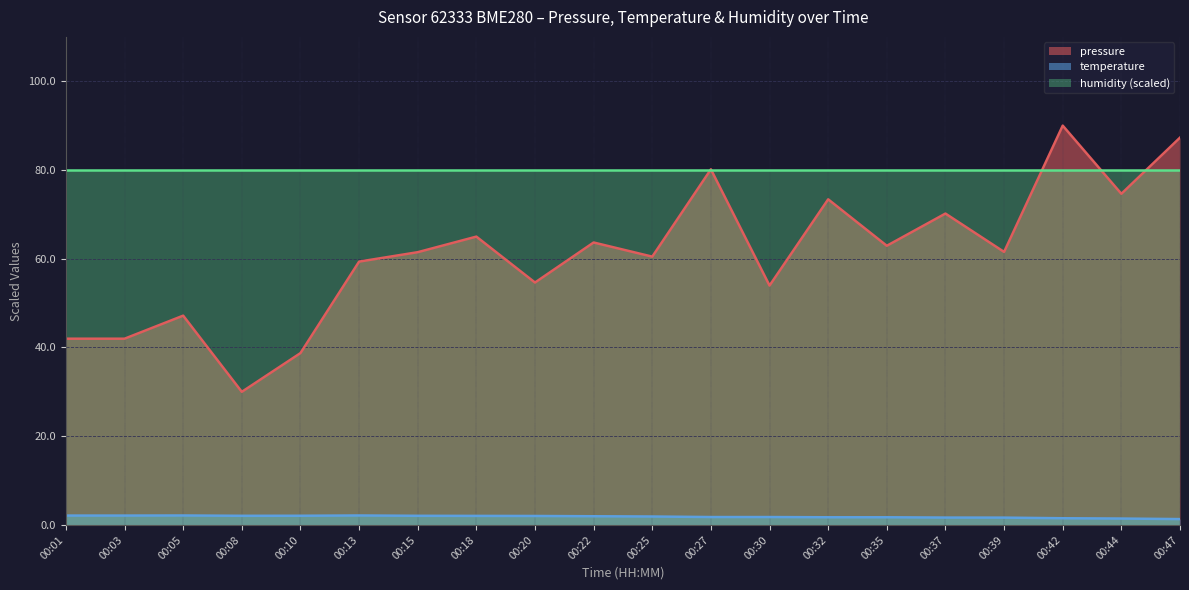

How many values in the pressure series exceed 61?

11